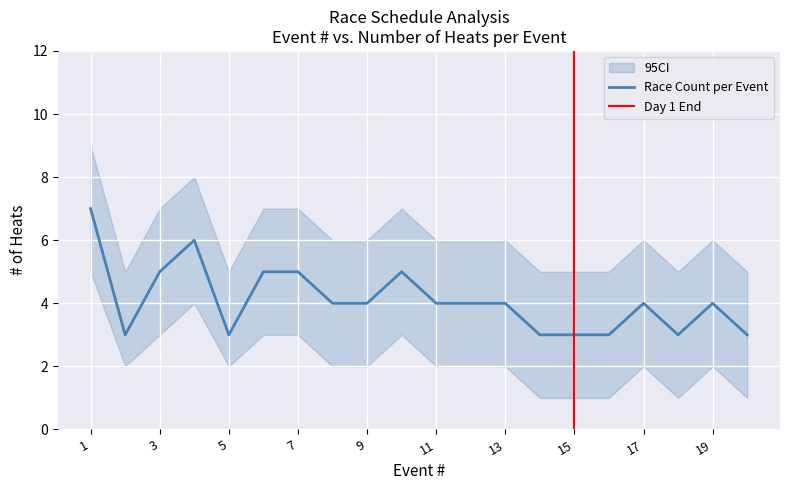

How many data points does each series have?

20